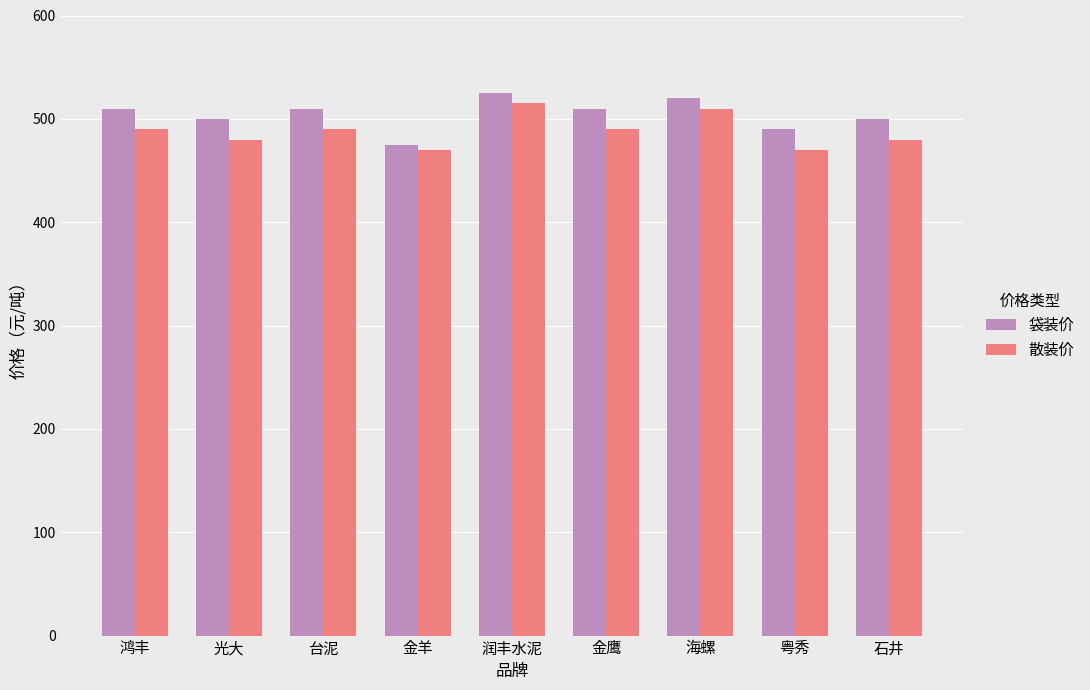

Is it true that 散装价 equals 490 at 鸿丰?

True